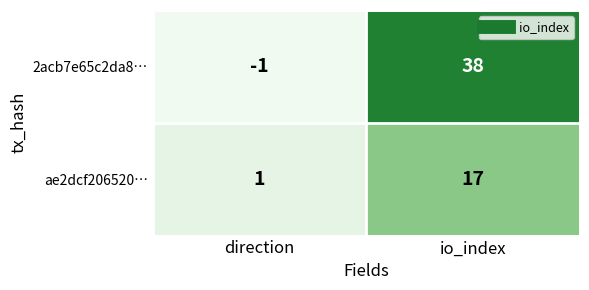

What is the sum of all ae2dcf206520… values?

18